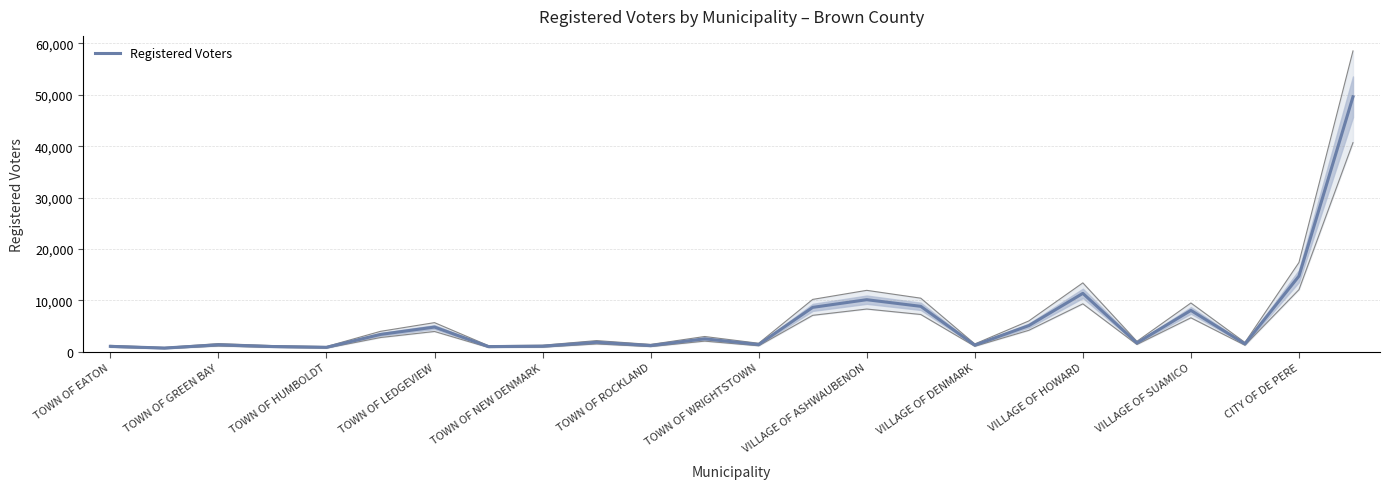

What is the average value?

5944